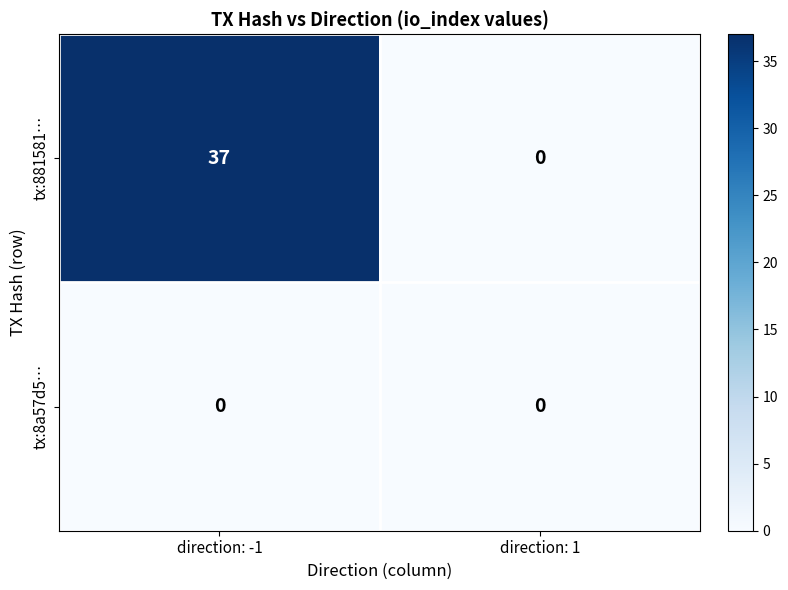

True or false: tx:881581… has a value of 37 at direction: -1.

True